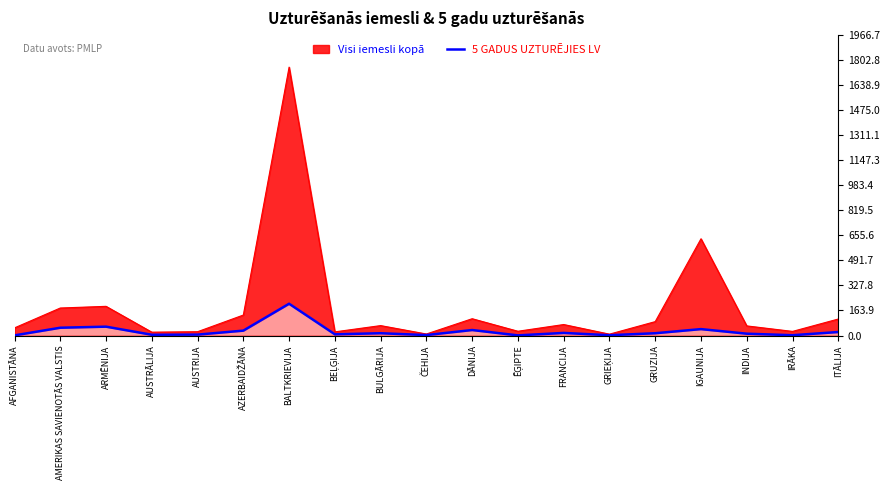

Which category has the highest value across all series?

BALTKRIEVIJA